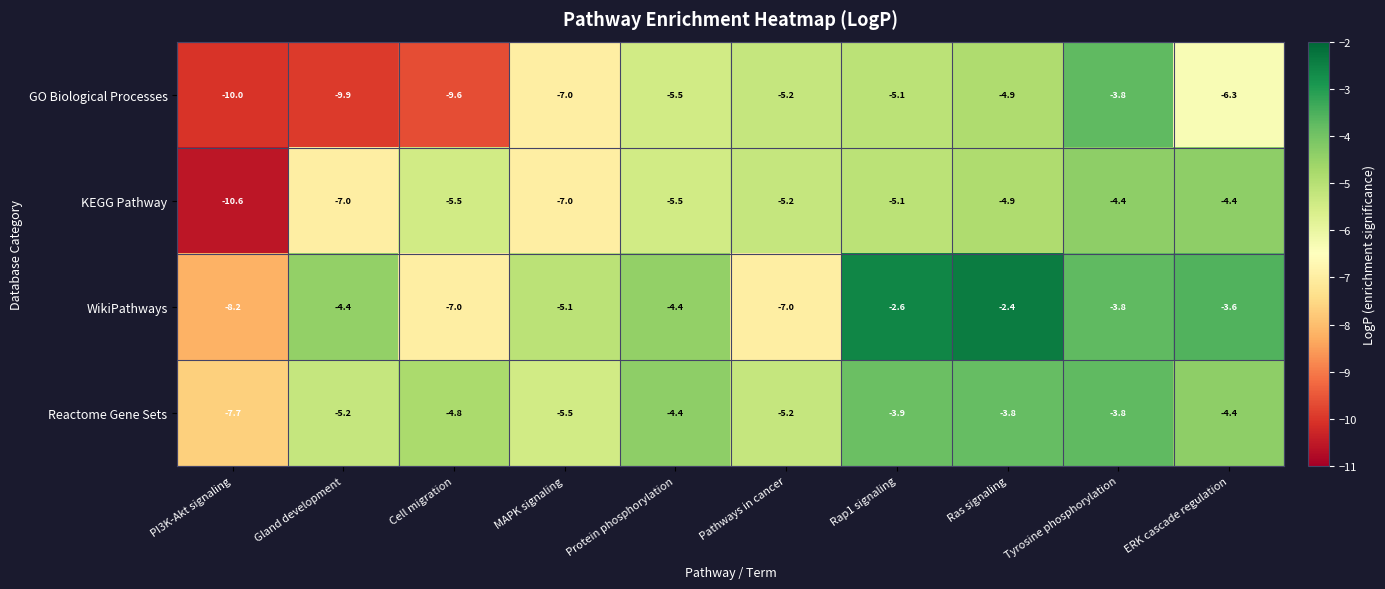

Which category has the lowest value in the GO Biological Processes series?

PI3K-Akt signaling